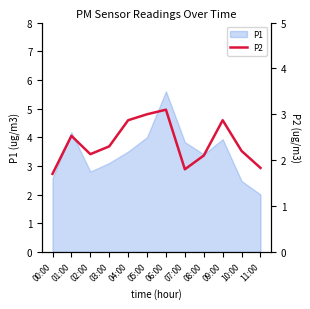

Between 00:00 and 03:00, which is larger?

03:00